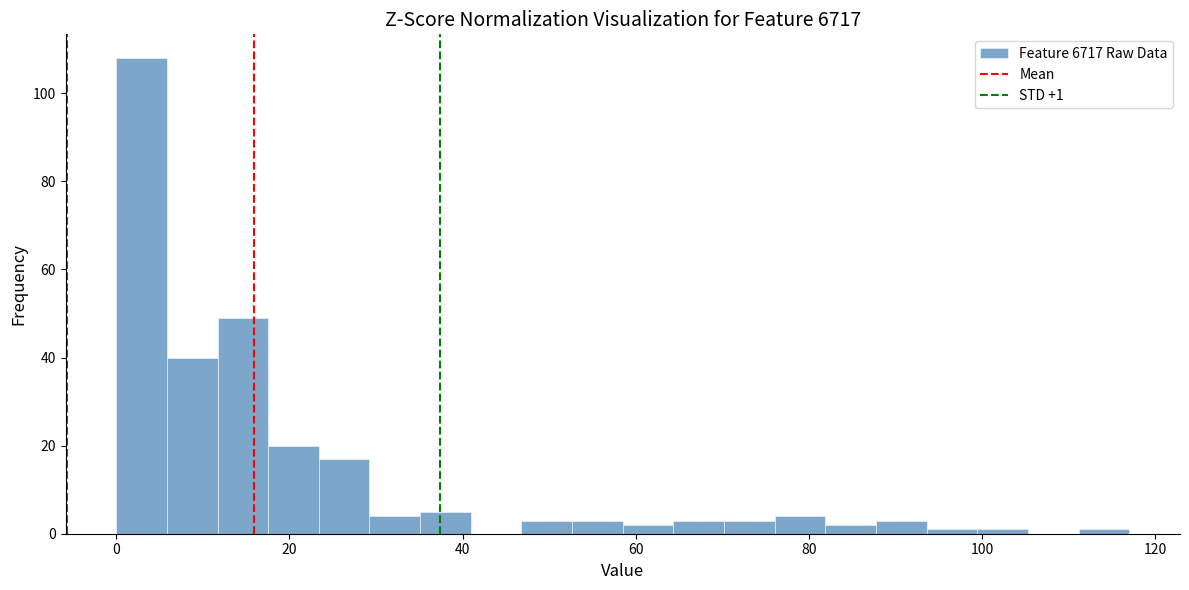

Around what value on the x-axis is the tallest bar? Give the approximate position of its centre, as read against the axis.

2